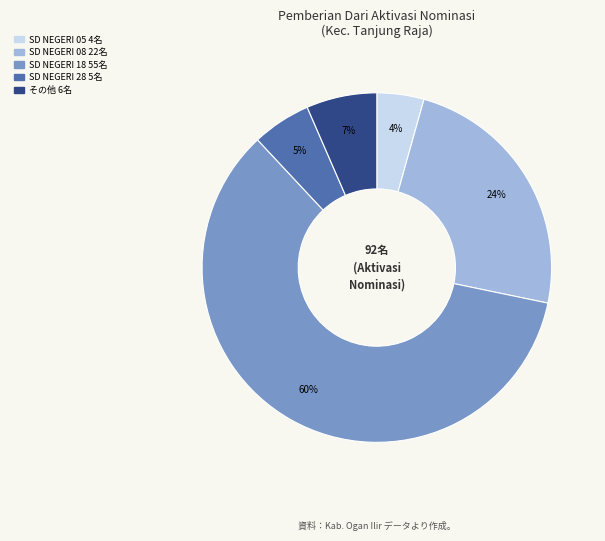

To the nearest percent, what is the average slice percentage?

20%